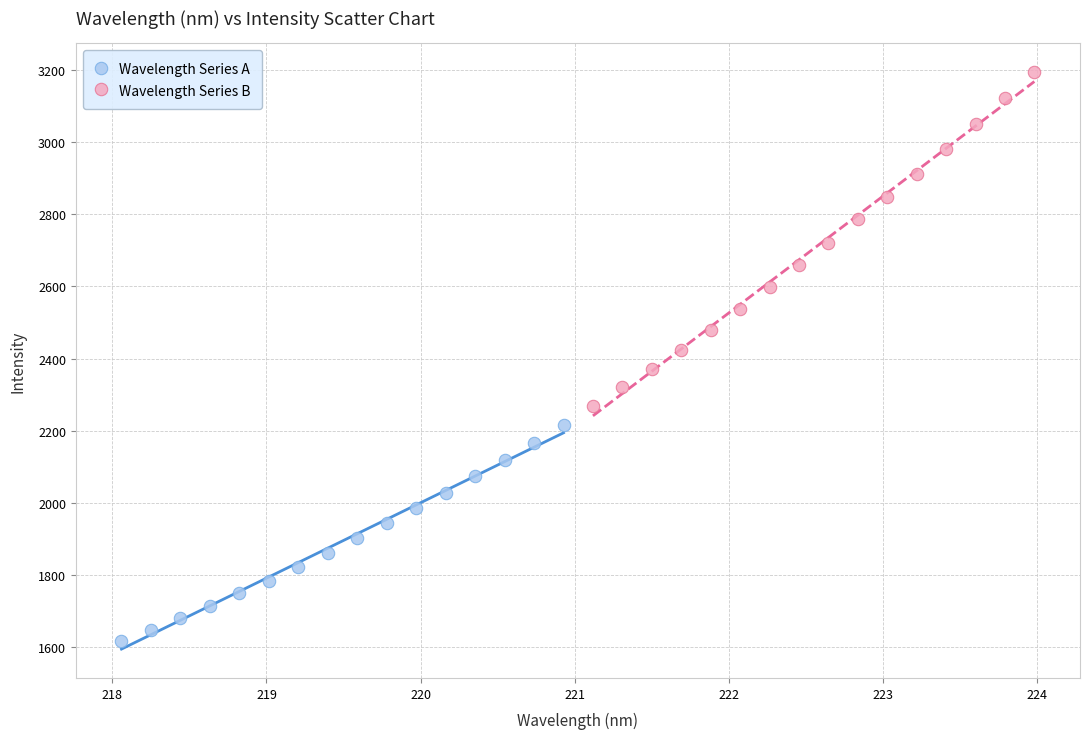

Which series reaches the minimum Y coordinate?

Wavelength Series A